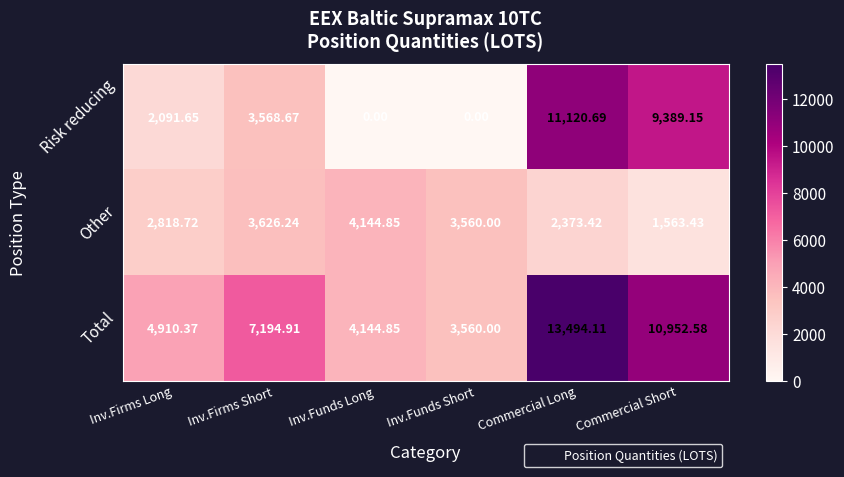

List the series in order of their peak value, lowest first.

Other, Risk reducing, Total